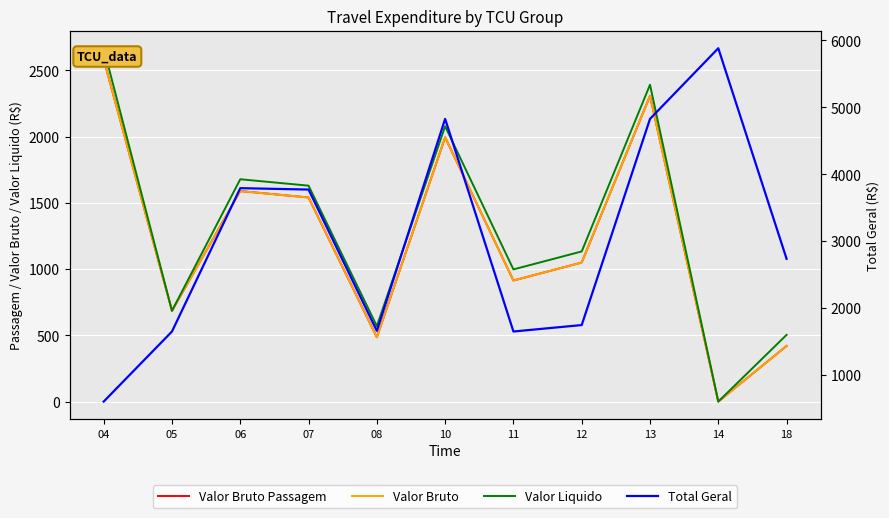

In Valor Bruto Passagem, how many points are lower than both neighbors (excluding endpoints)?

4